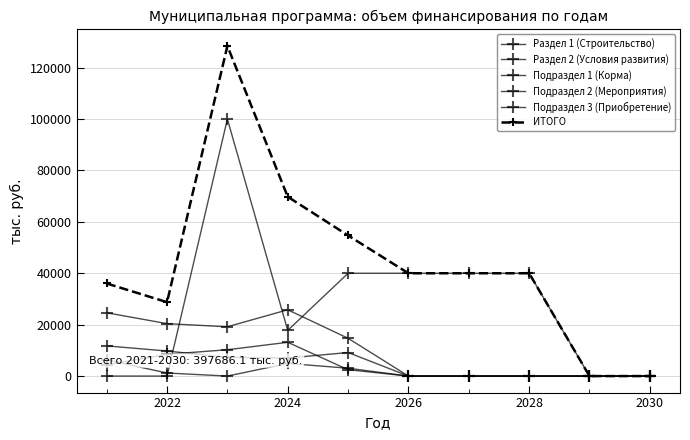

How many categories are shown in the chart?

10